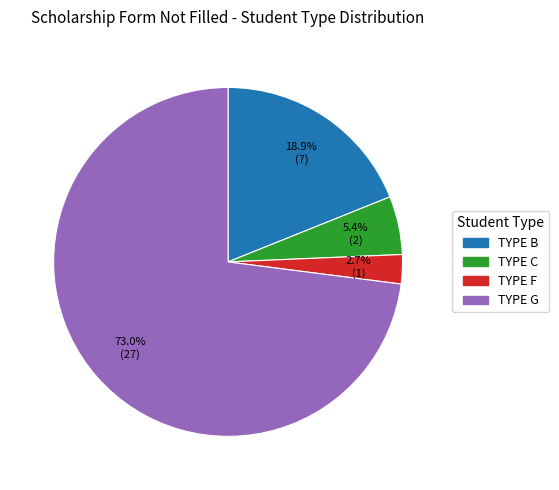

True or false: TYPE B accounts for 4% of the total.

False